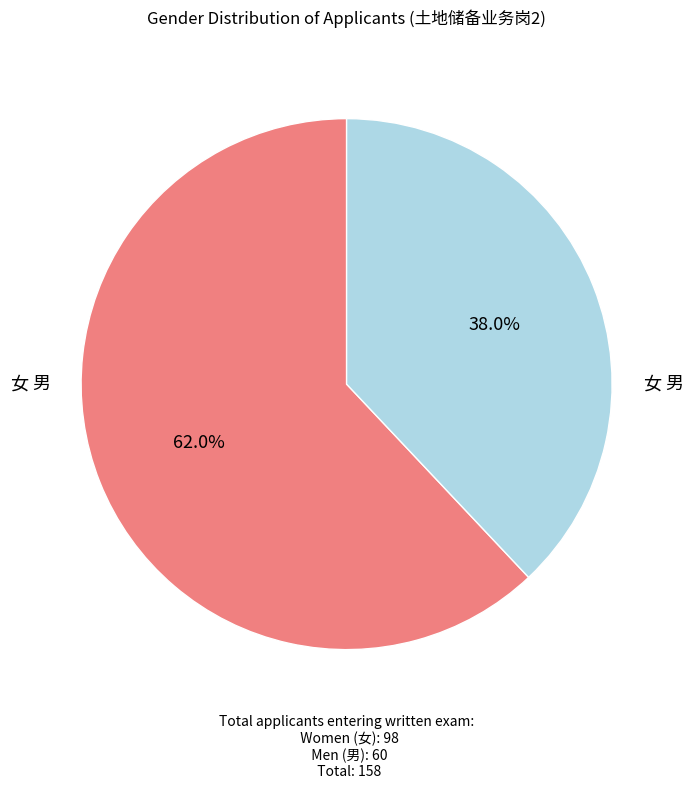

Which category has the smallest portion of the pie?

男